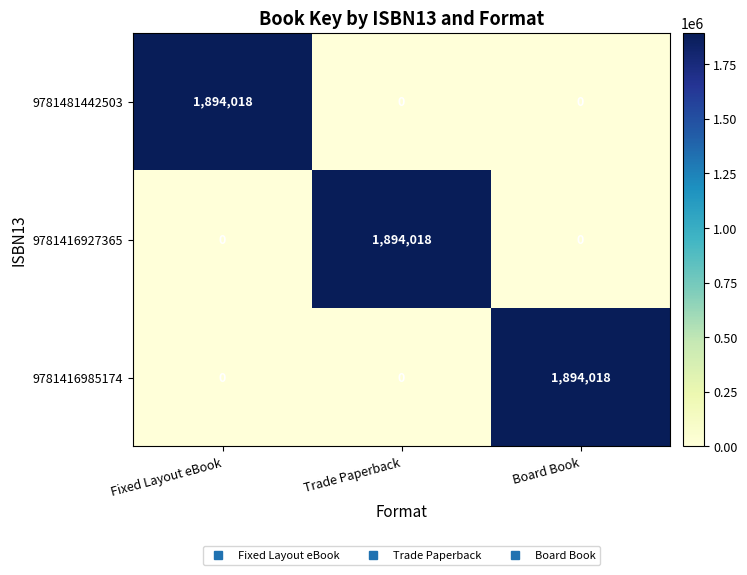

What is the highest value of the 9781416927365 series?

1894018